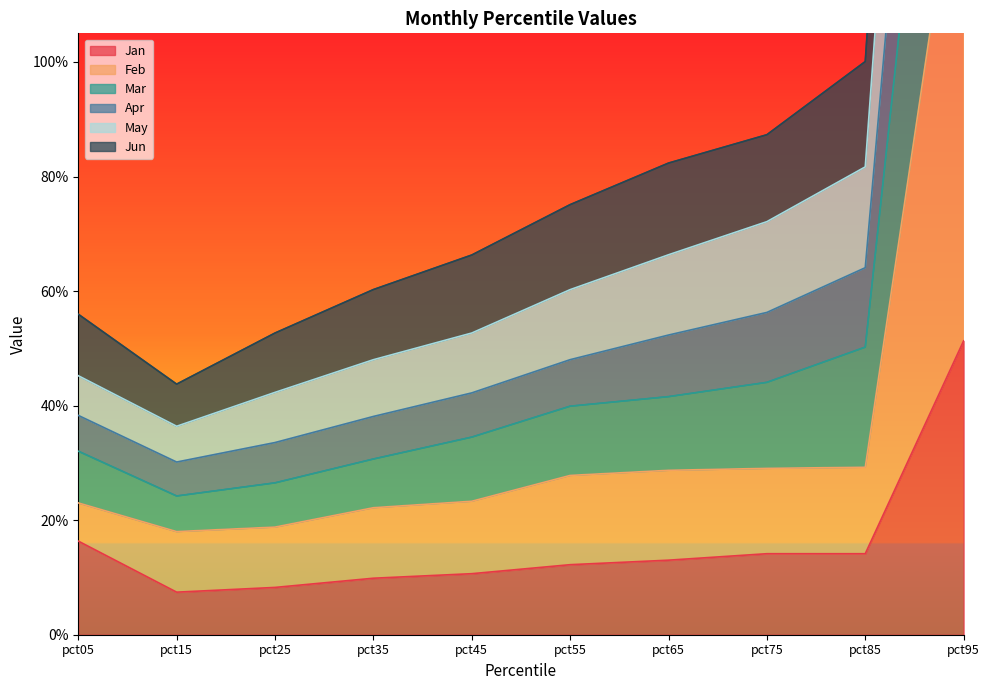

True or false: Apr and Mar cross at least once.

False